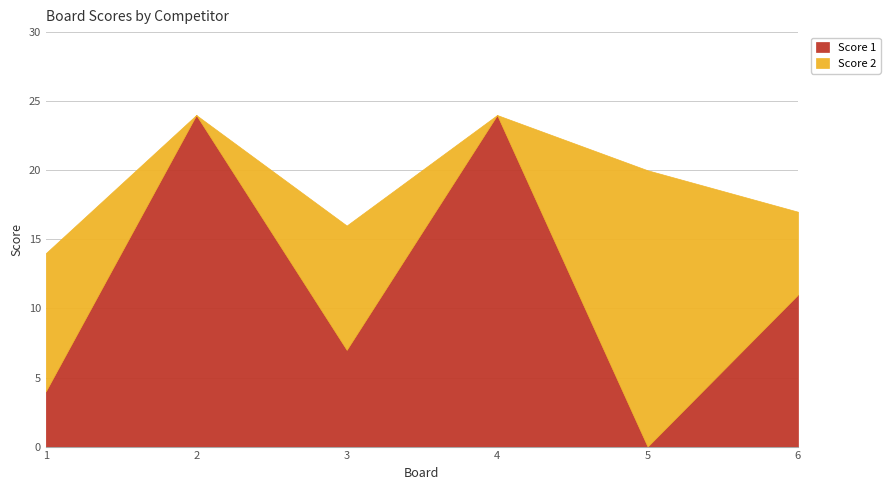

How many times do Score 2 and Score 1 cross each other?

5